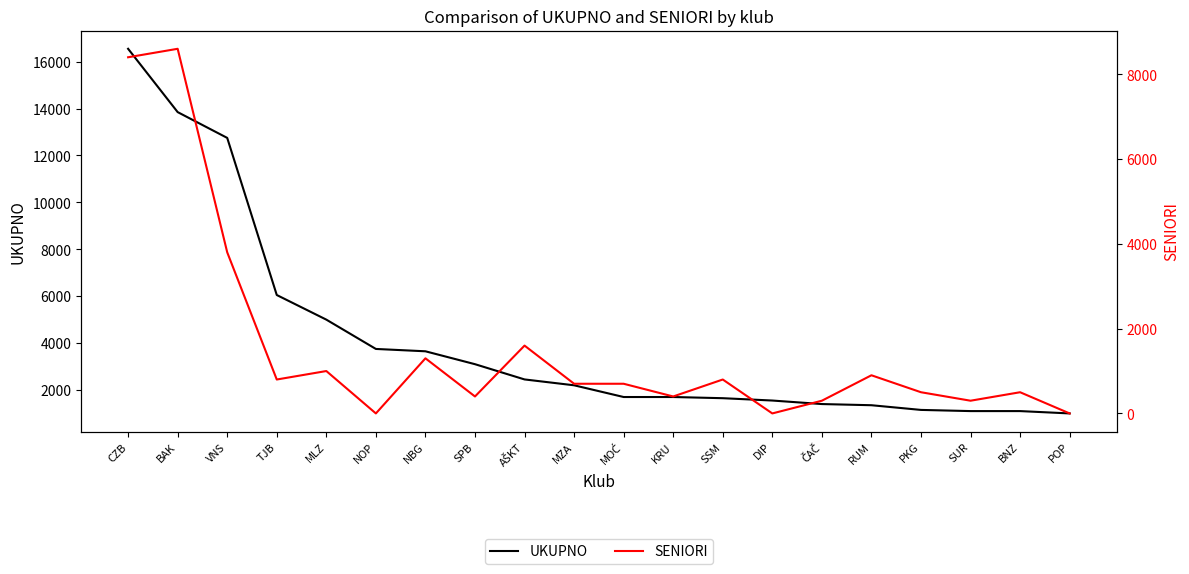

Rank the categories by UKUPNO value from highest to lowest.

CZB, BAK, VNS, TJB, MLZ, NOP, NBG, SPB, AŠKT, MZA, MOĆ, KRU, SSM, DIP, ČAČ, RUM, PKG, SUR, BNZ, POP